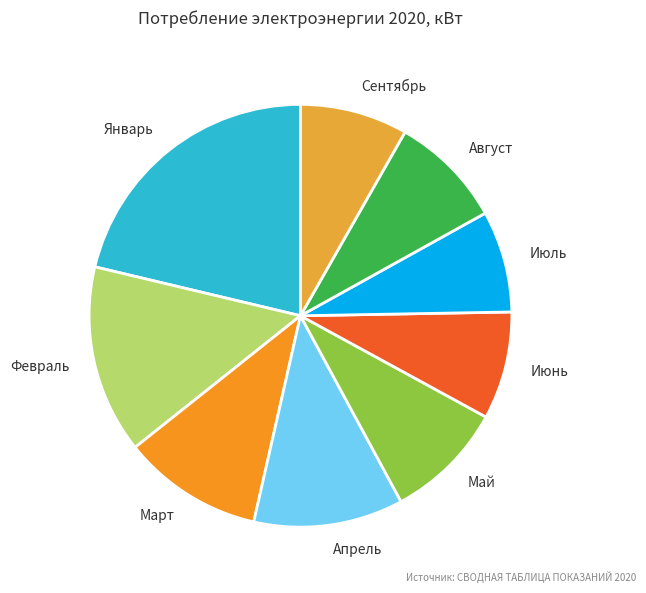

Approximately how many times larger is the value at Август compared to Январь?

0.4